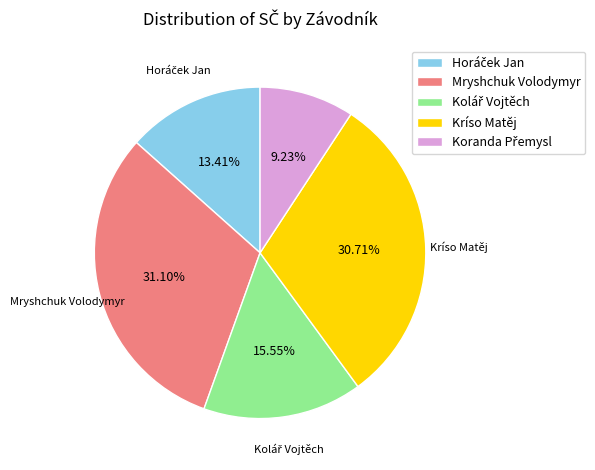

To the nearest percent, what is the difference between the largest and smallest slice percentages?

22%